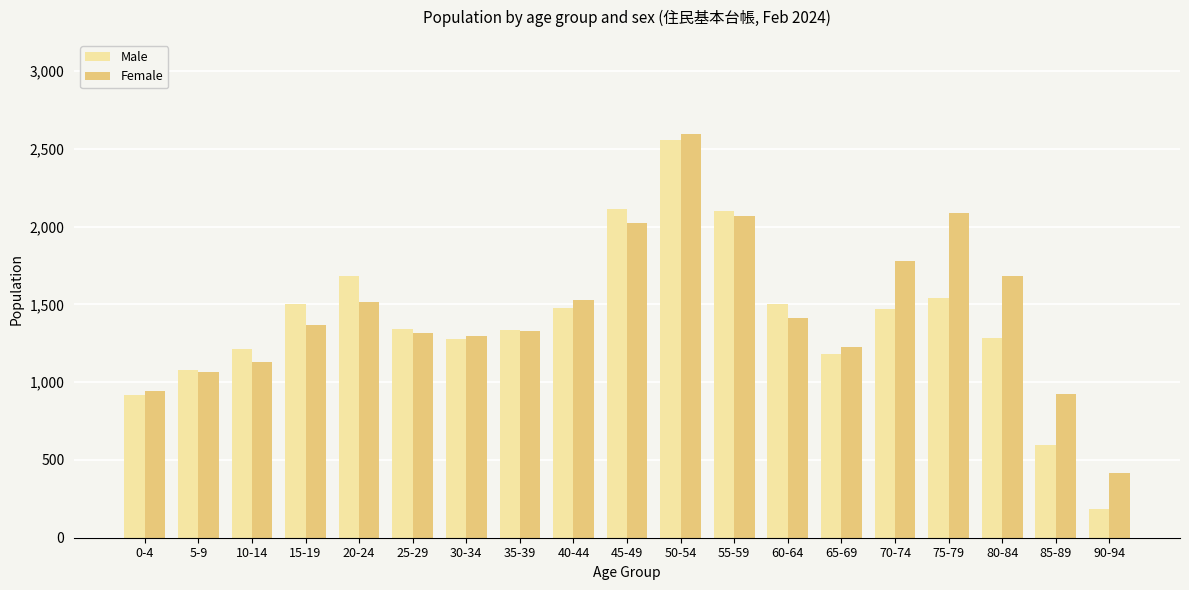

What is the spread (max minus min) of values at 90-94?

232